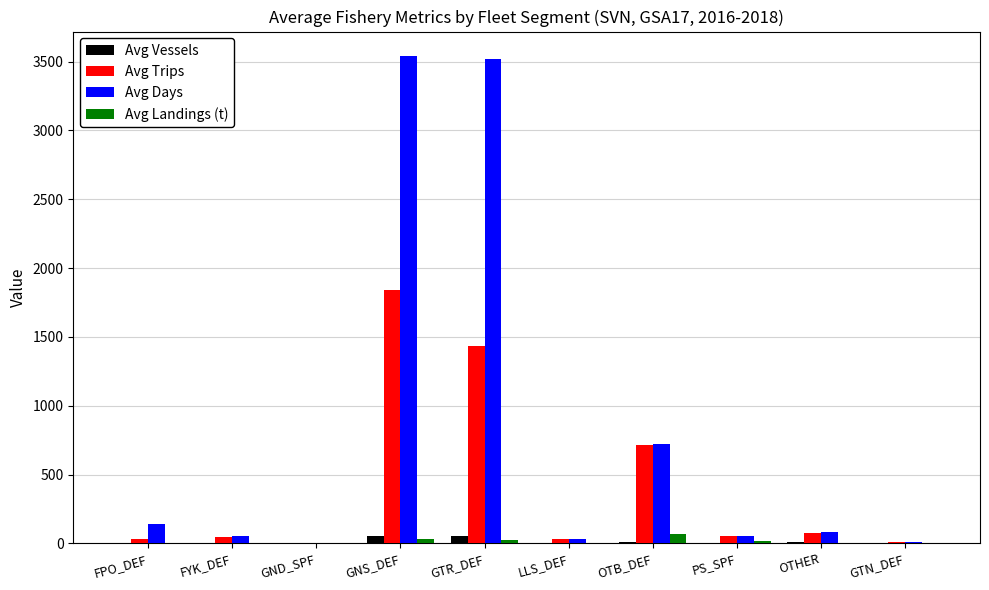

True or false: Avg Days has a value of 141.0 at FPO_DEF.

True